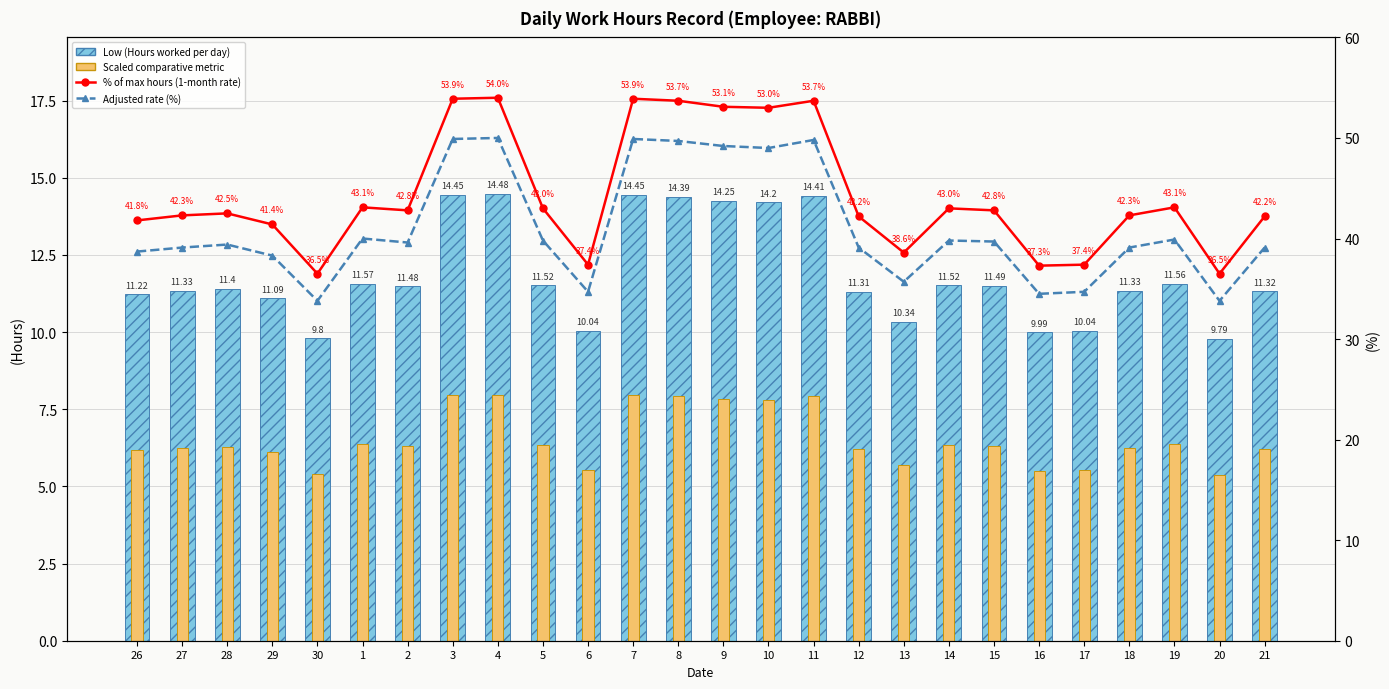

Reading left to right, what are all the values shown in this chart?

Low (Hours worked per day): 11.2	11.3	11.4	11.1	9.8	11.6	11.5	14.4	14.5	11.5	10.0	14.4	14.4	14.2	14.2	14.4	11.3	10.3	11.5	11.5	10.0	10.0	11.3	11.6	9.8	11.3
Scaled comparative metric: 6.2	6.2	6.3	6.1	5.4	6.4	6.3	7.9	8.0	6.3	5.5	7.9	7.9	7.8	7.8	7.9	6.2	5.7	6.3	6.3	5.5	5.5	6.2	6.4	5.4	6.2
% of max hours (1-month rate): 41.8	42.3	42.5	41.4	36.5	43.1	42.8	53.9	54.0	43.0	37.4	53.9	53.7	53.1	53.0	53.7	42.2	38.6	43.0	42.8	37.3	37.4	42.3	43.1	36.5	42.2
Adjusted rate (%): 38.7	39.1	39.4	38.3	33.8	40.0	39.6	49.9	50.0	39.8	34.7	49.9	49.7	49.2	49.0	49.8	39.1	35.7	39.8	39.7	34.5	34.7	39.1	39.9	33.8	39.1